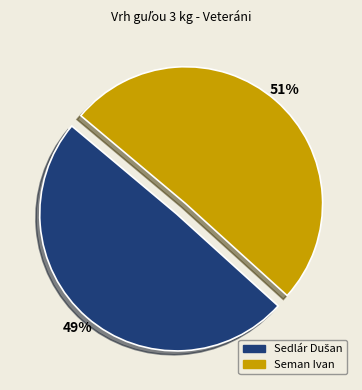

How many slices are in this pie chart?

2